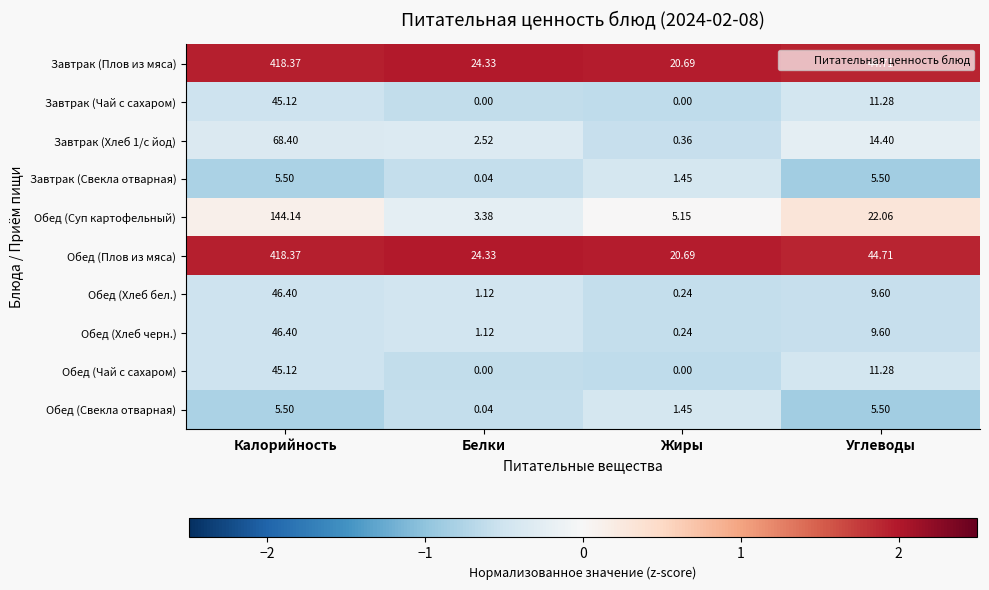

Which category has the highest value in the Обед (Суп картофельный) series?

Калорийность